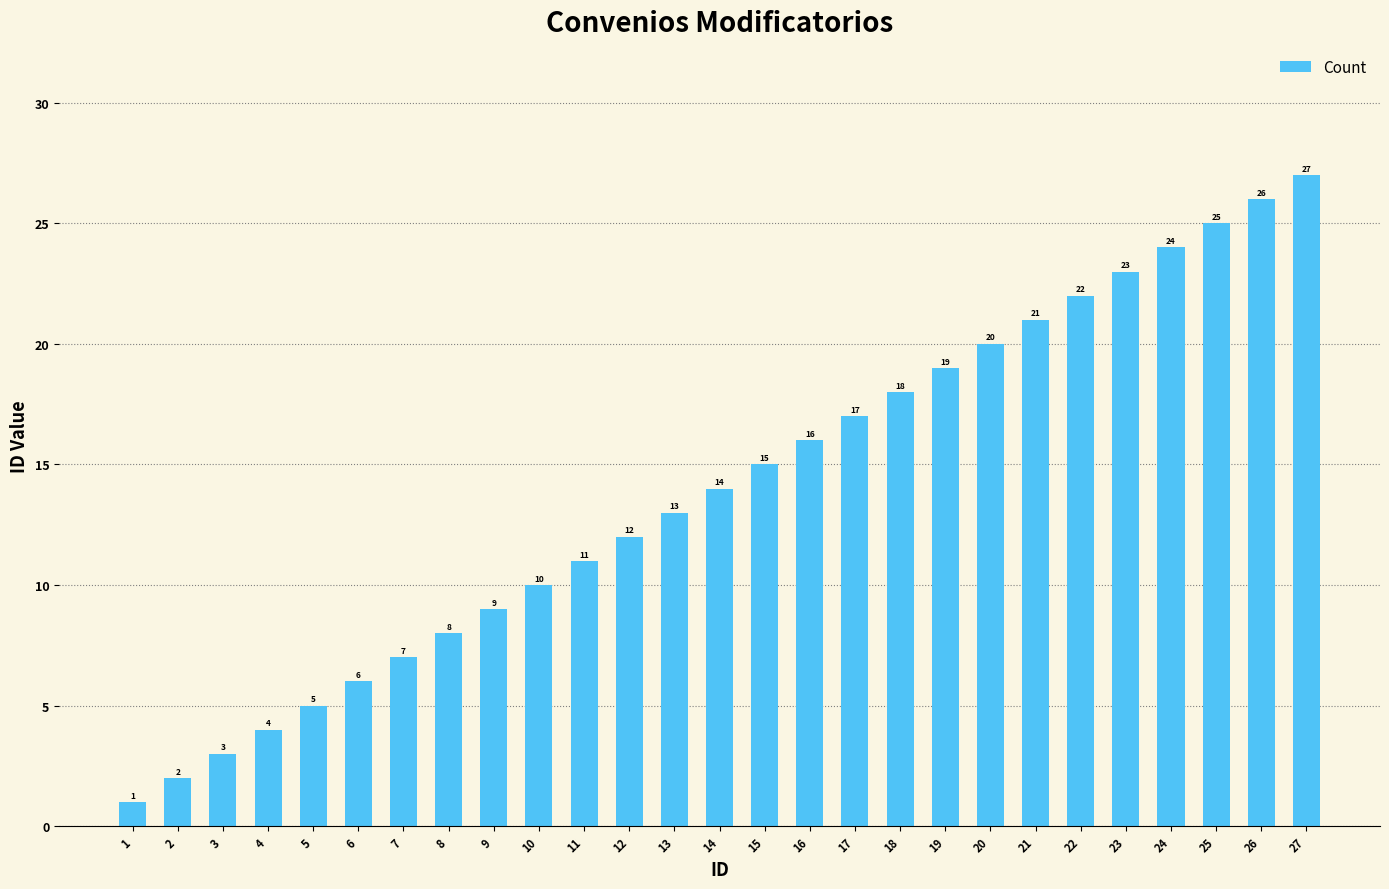

True or false: the data shows 25 at 25.

True